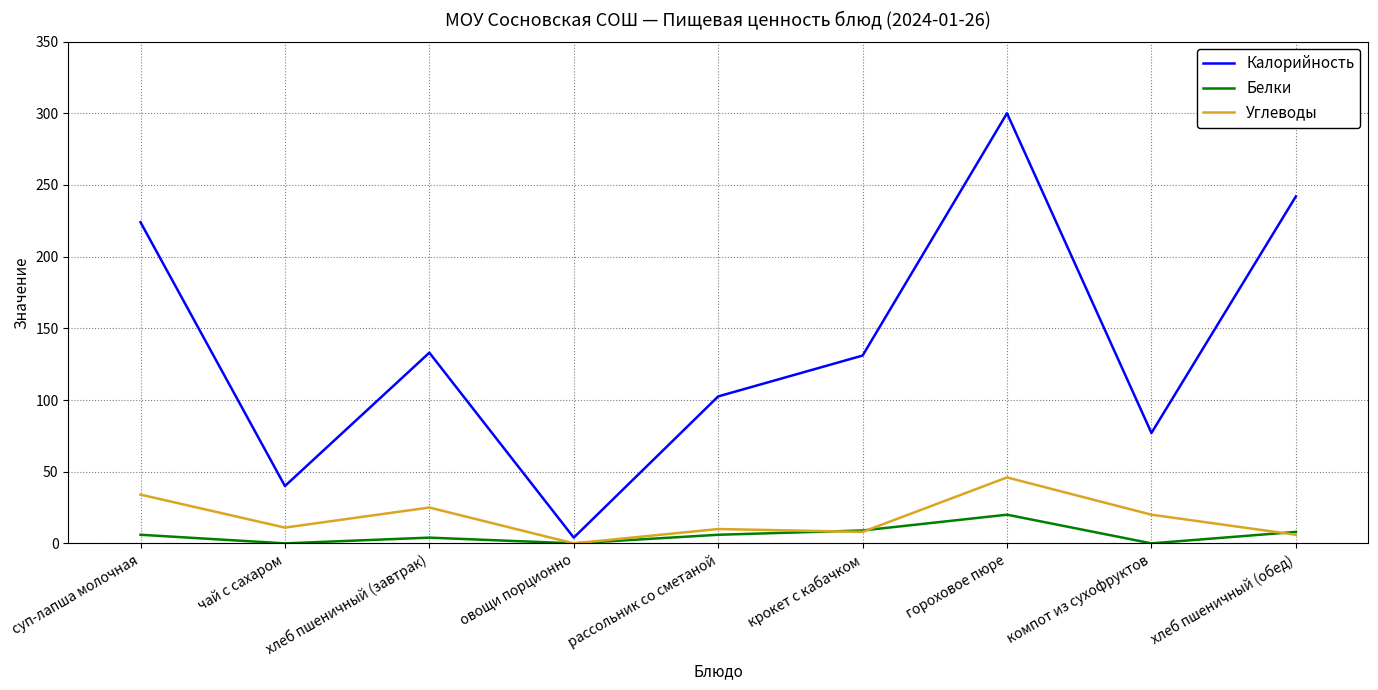

What value does the Углеводы series have at крокет с кабачком?

8.0